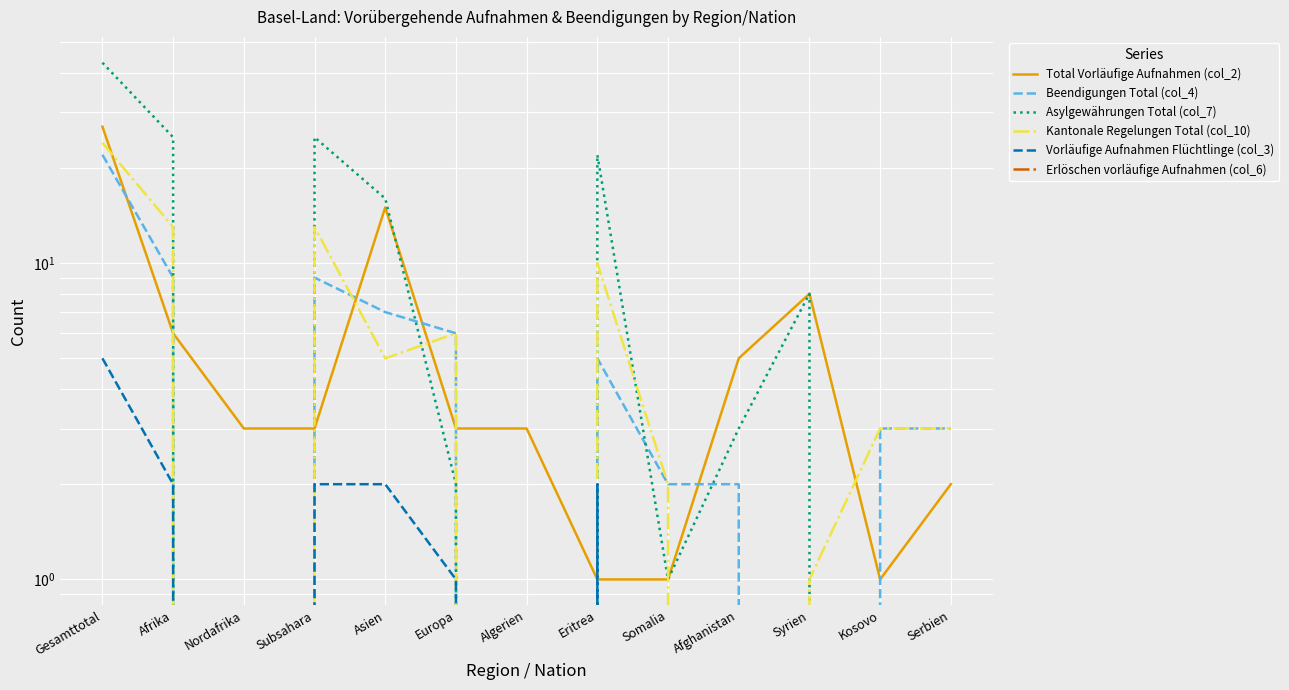

The Vorläufige Aufnahmen Flüchtlinge (col_3) series shows 1 at Afrika. True or false?

False